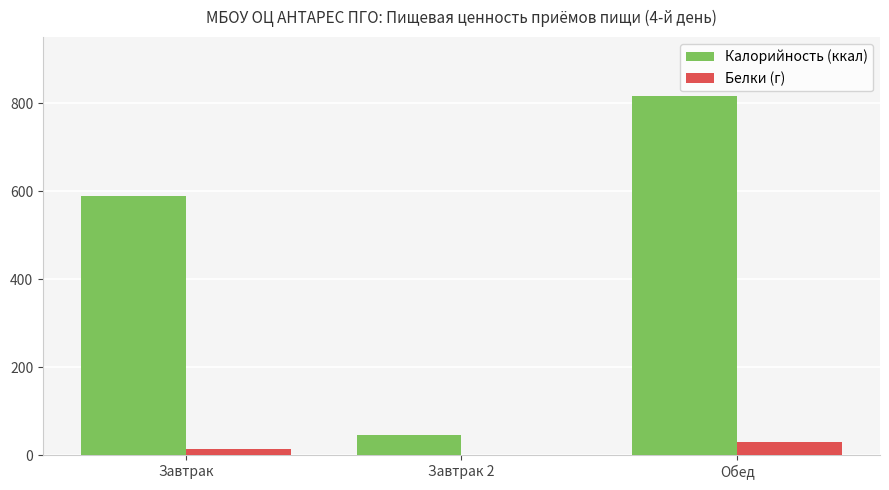

What is the total value across all series at Обед?

846.0